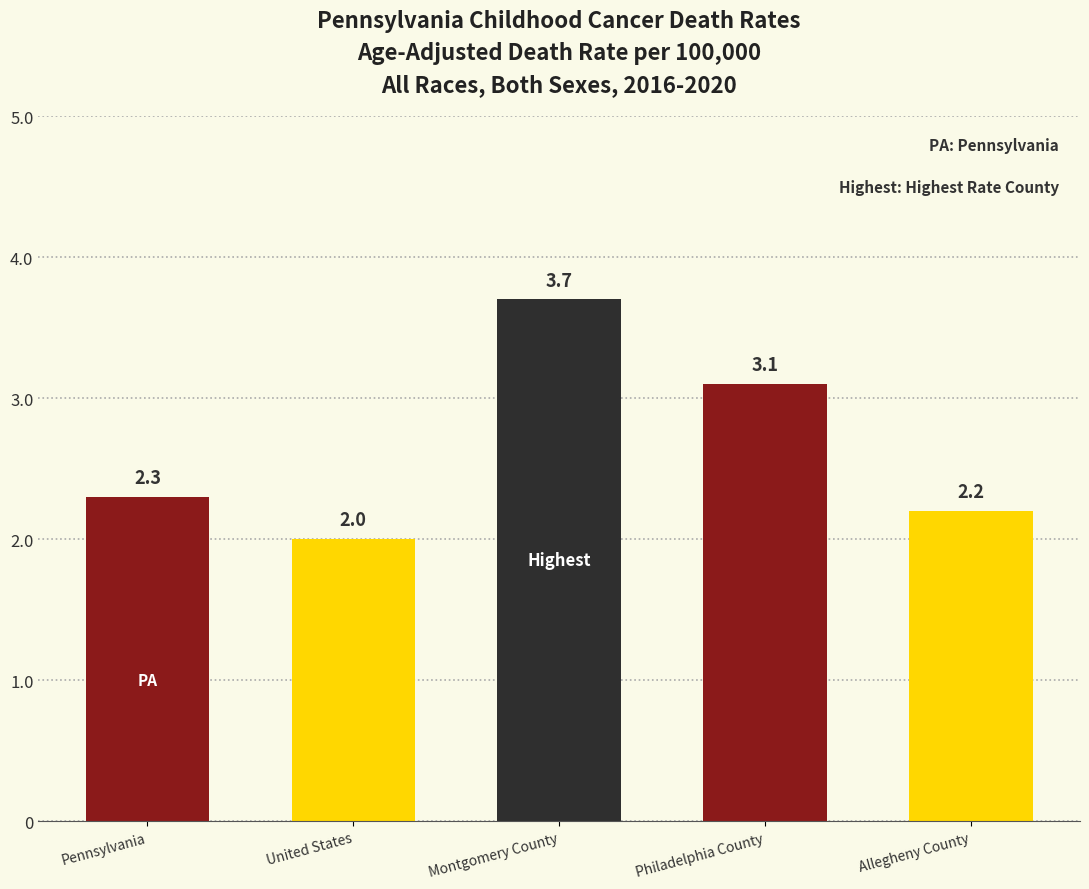

Reading left to right, extract all data points from this chart.

2.3	2.0	3.7	3.1	2.2